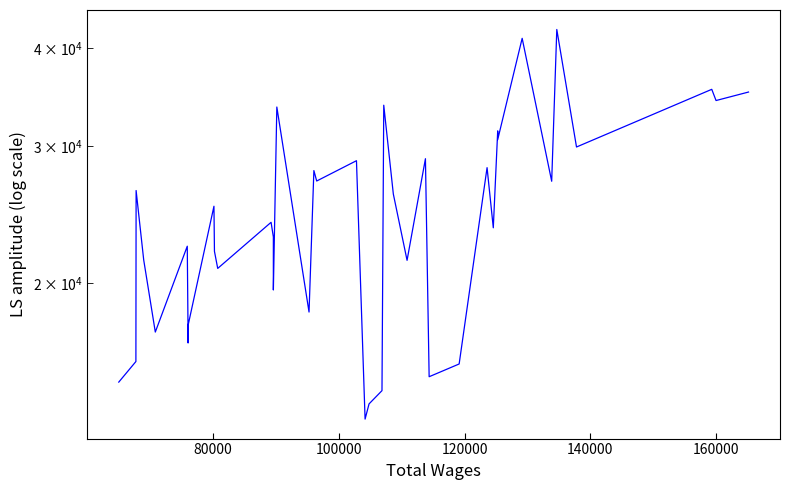

What is the average value?

24542